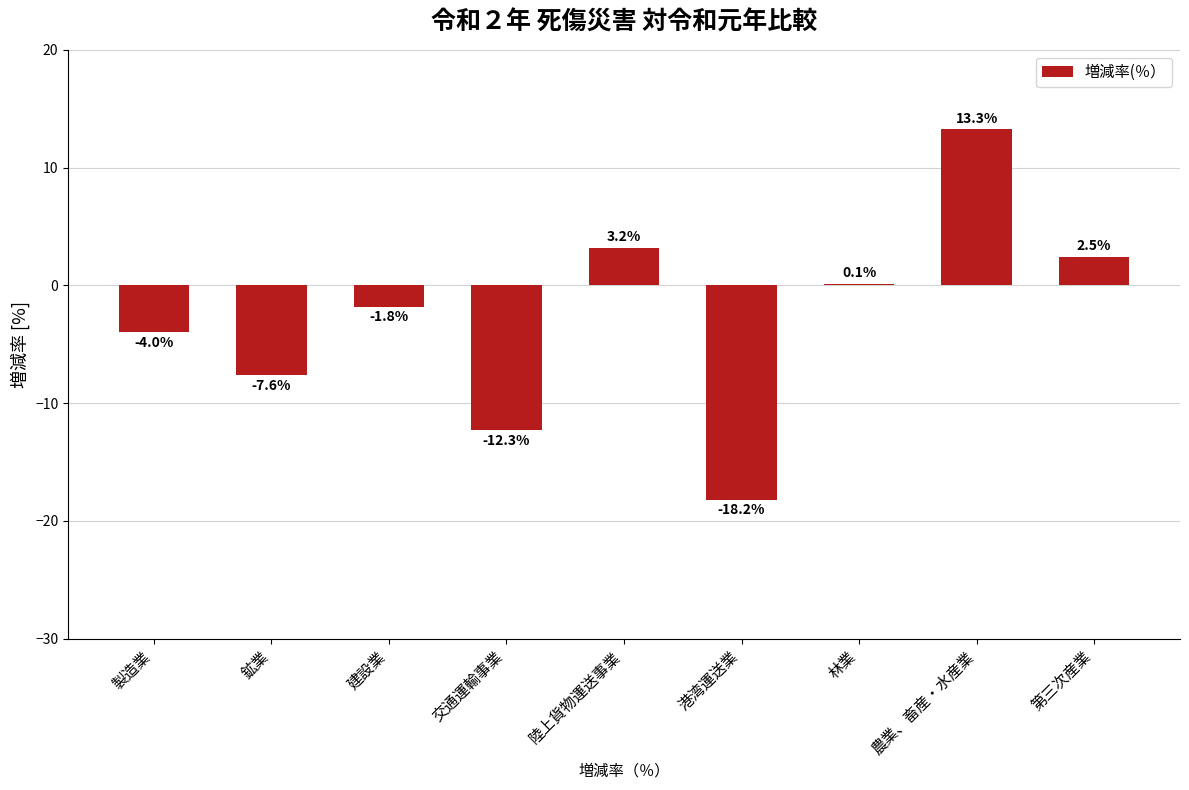

Between 農業、畜産・水産業 and 建設業, which is larger?

農業、畜産・水産業